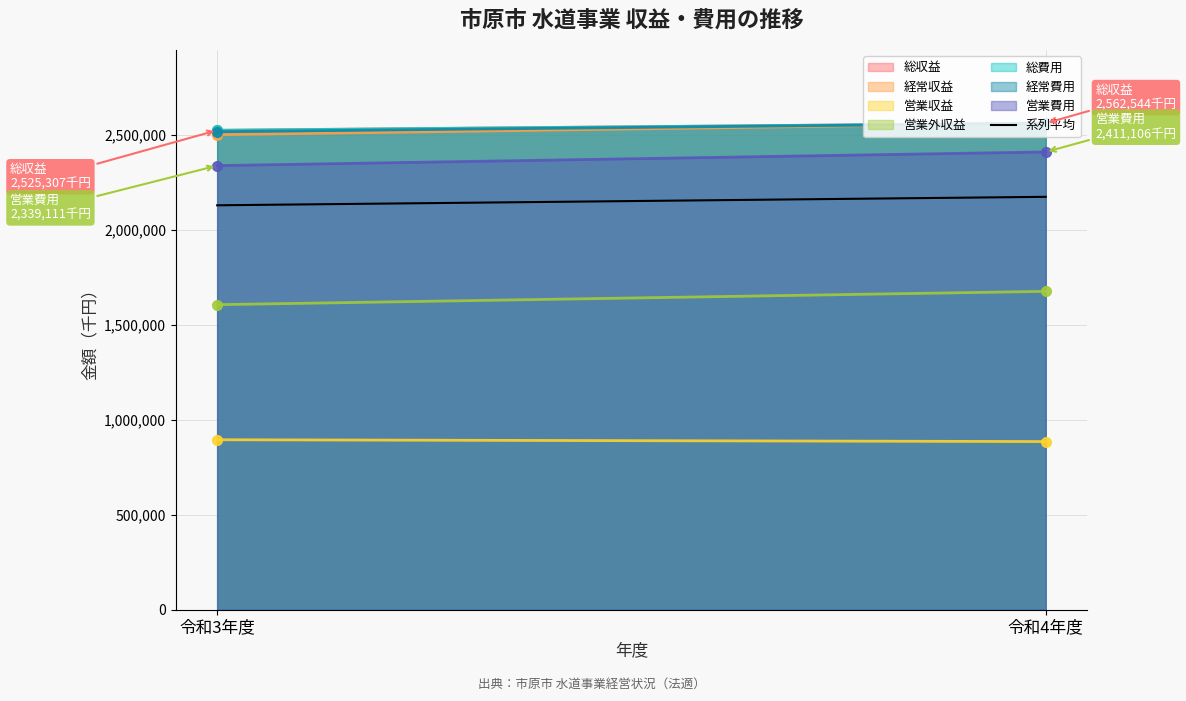

What is the minimum value shown in the chart?

885676